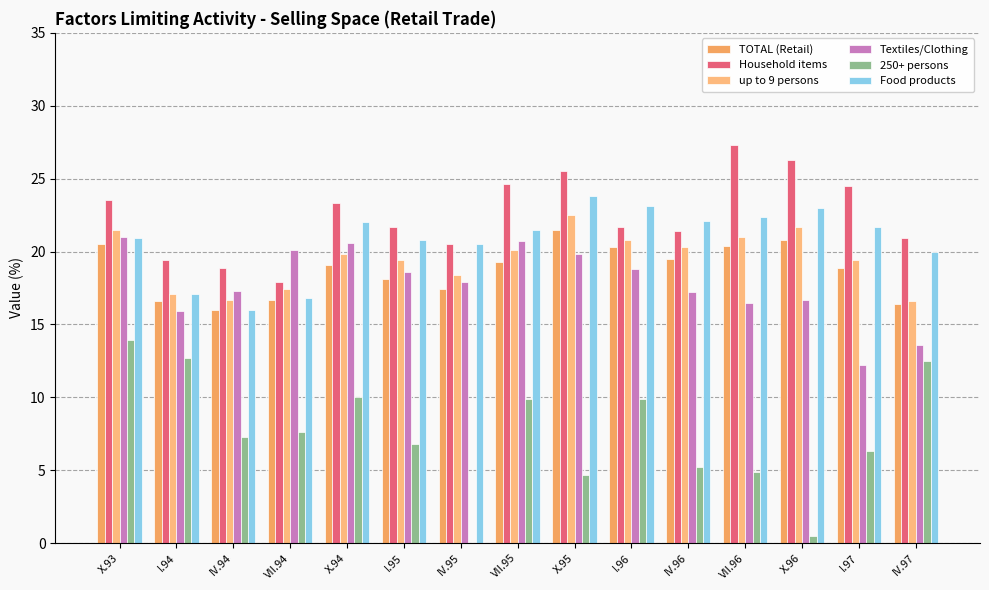

The value of TOTAL (Retail) at IV.97 is 10.8. True or false?

False